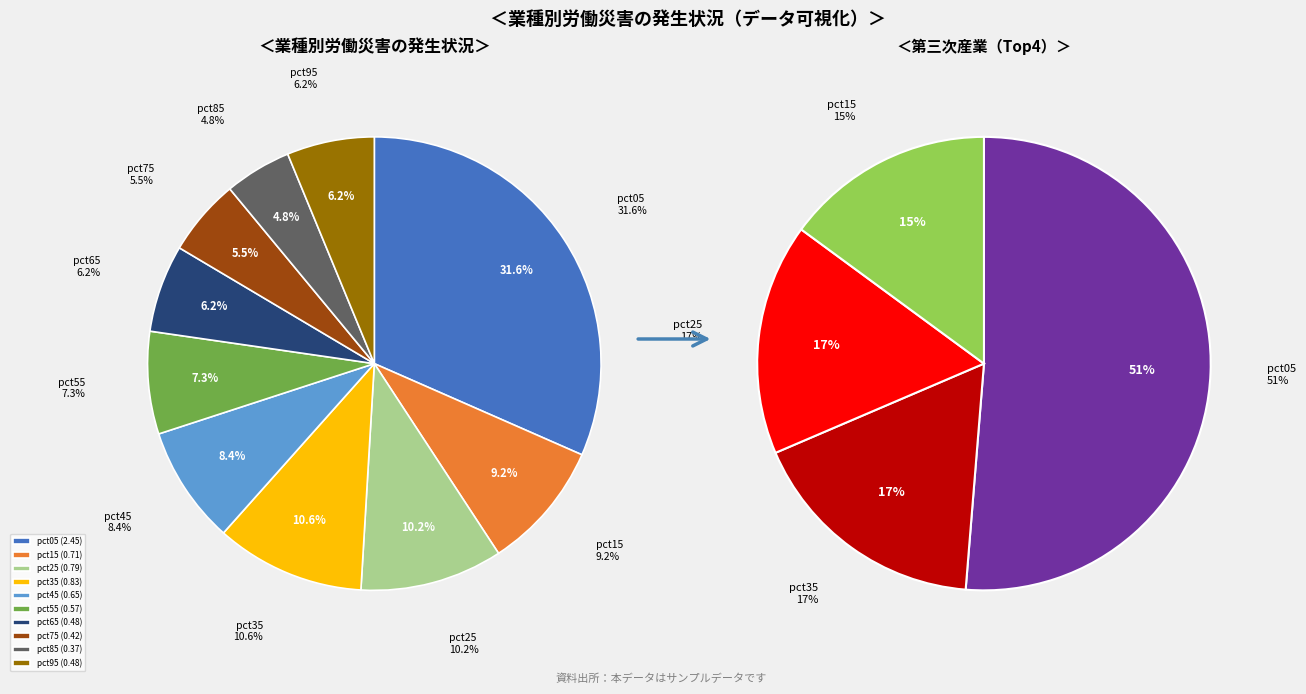

Rank the categories by value from lowest to highest.

pct85, pct75, pct95, pct65, pct55, pct45, pct15, pct25, pct35, pct05